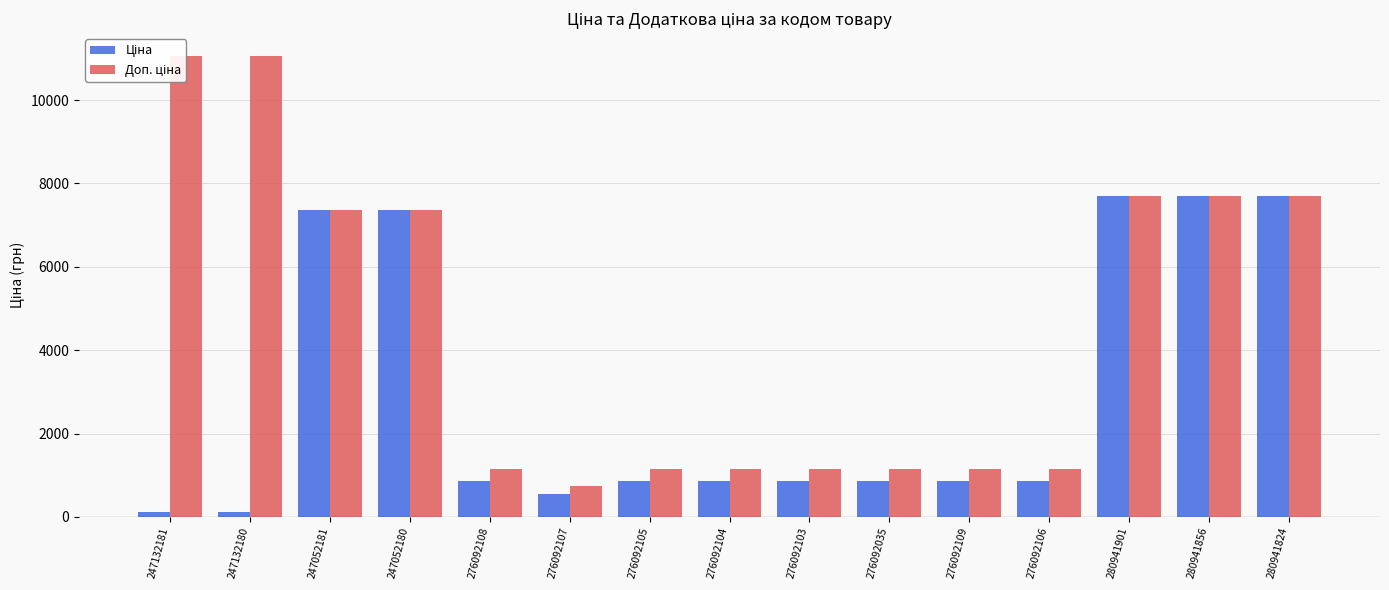

What is the difference between the second highest and second lowest values in the Доп. ціна series?

9897.7